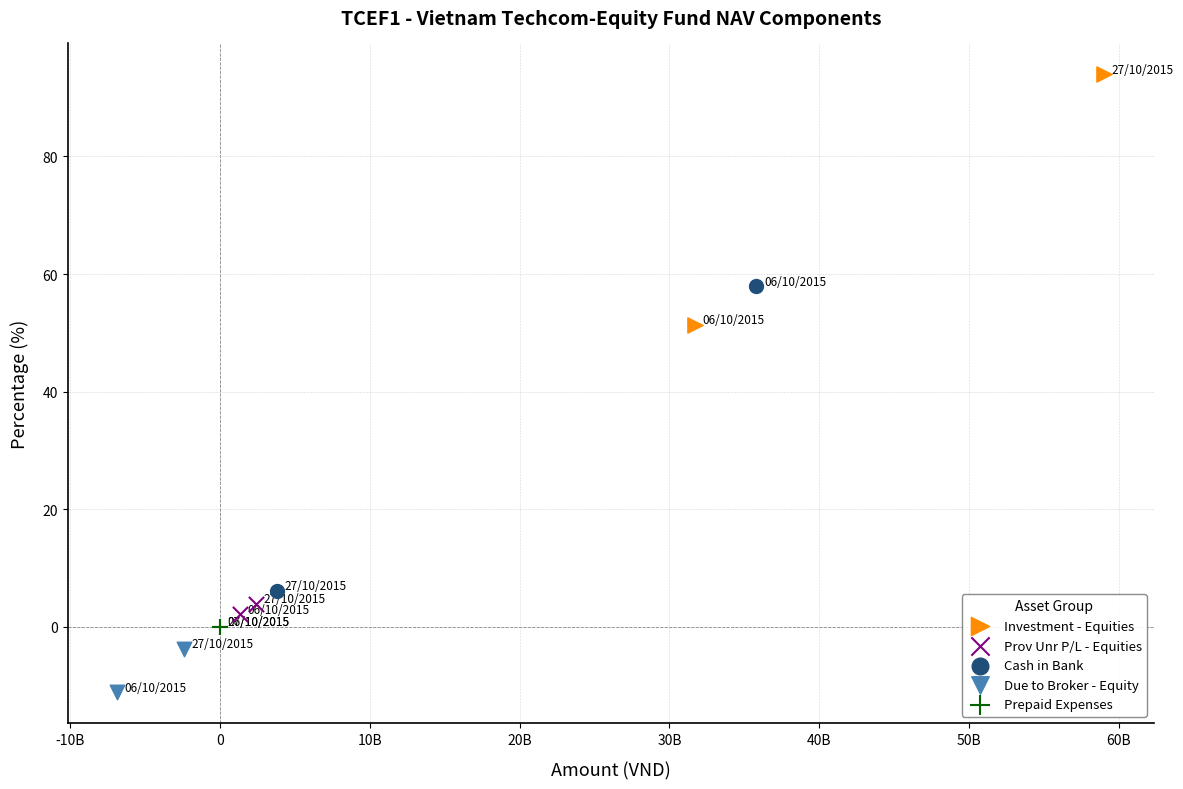

Which series contains the lowest Y value?

Due to Broker - Equity